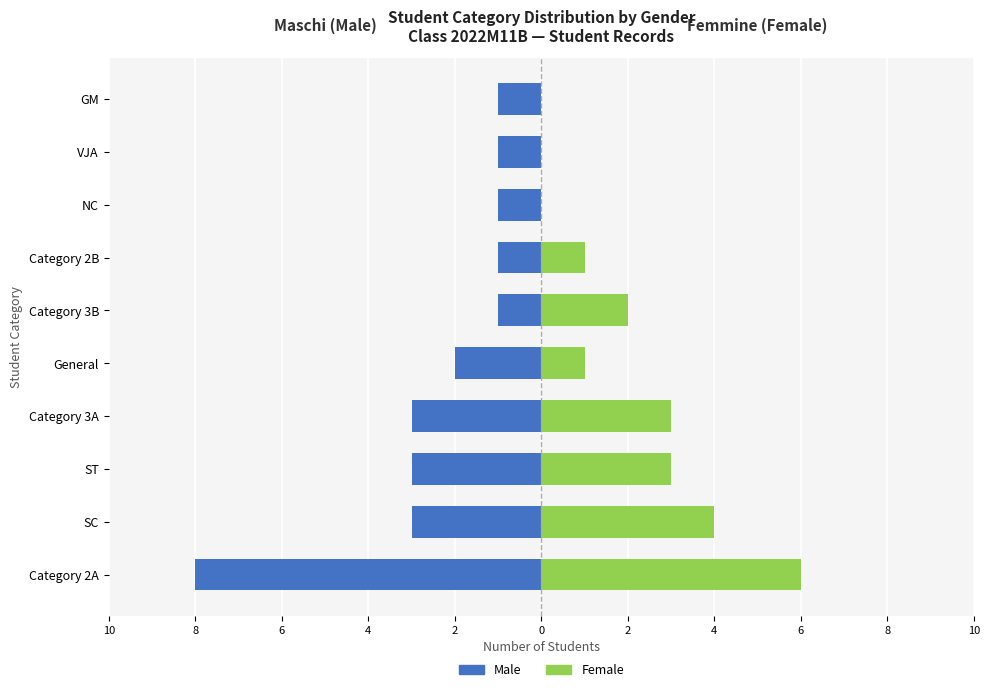

What is the difference between the maximum and minimum values in the Male series?

7